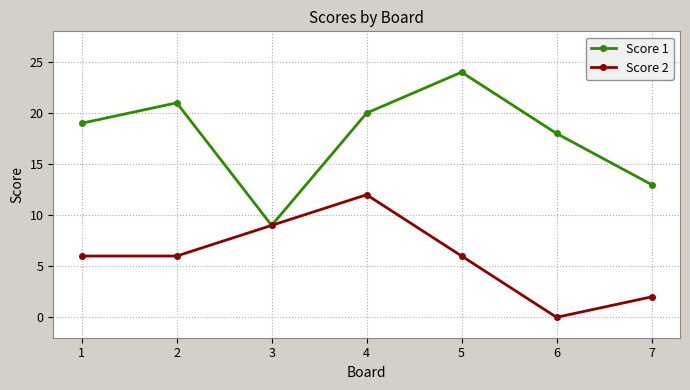

Which series has the largest total across all categories?

Score 1